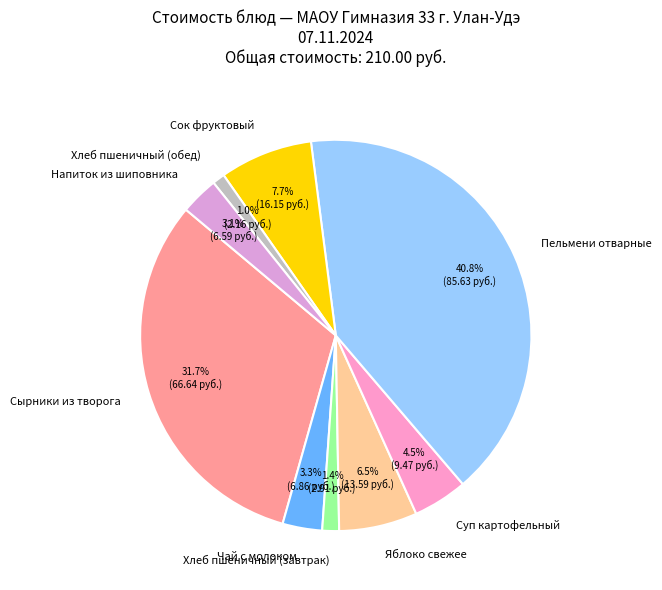

What portion of the pie excludes Сырники из творога?

68.3%